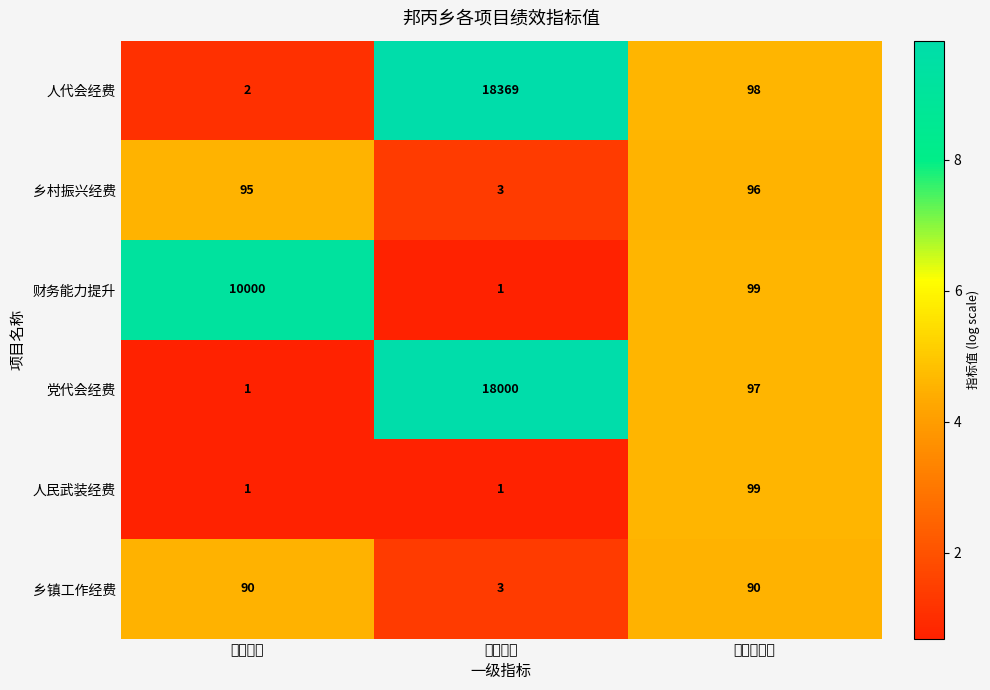

How many distinct data groups are displayed?

6